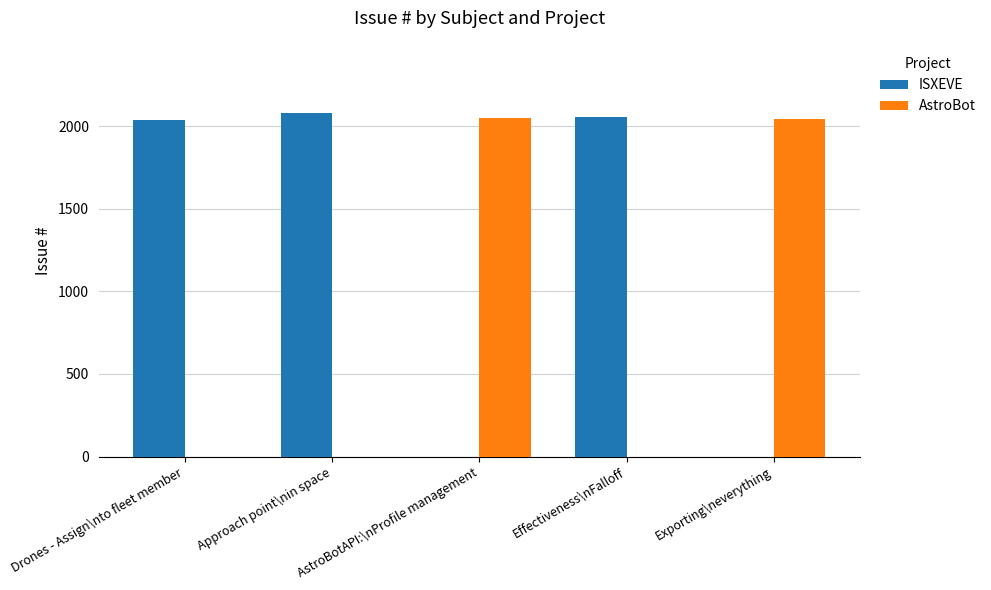

What is the highest value of the ISXEVE series?

2077